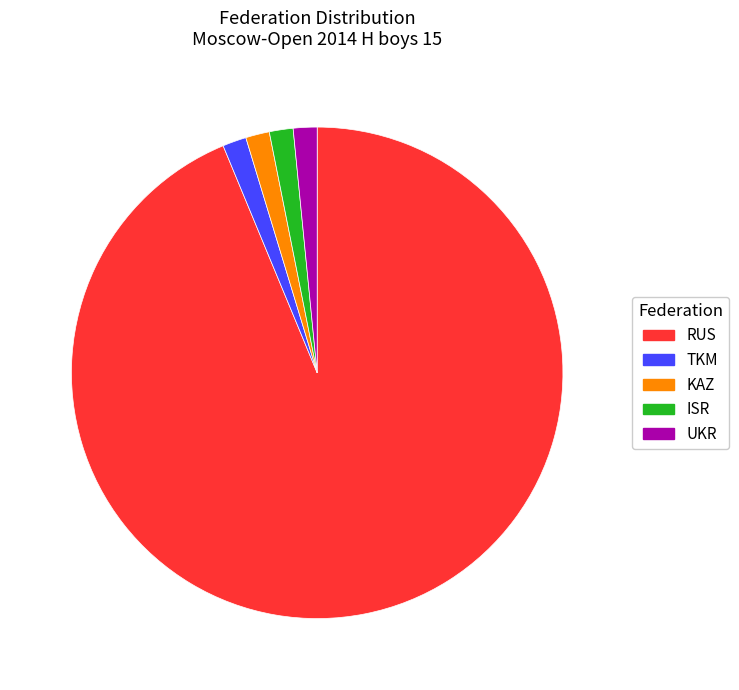

The UKR slice represents 12% of the pie. True or false?

False